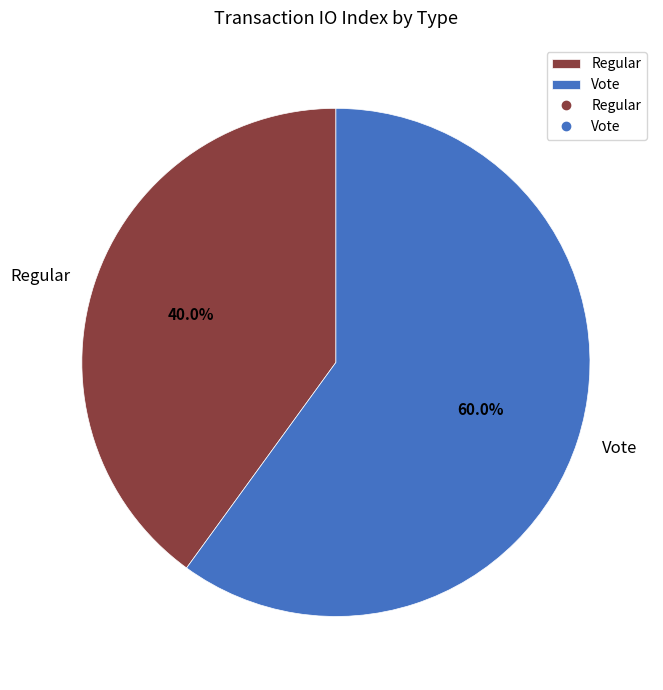

To the nearest percent, what is the average slice percentage?

50%